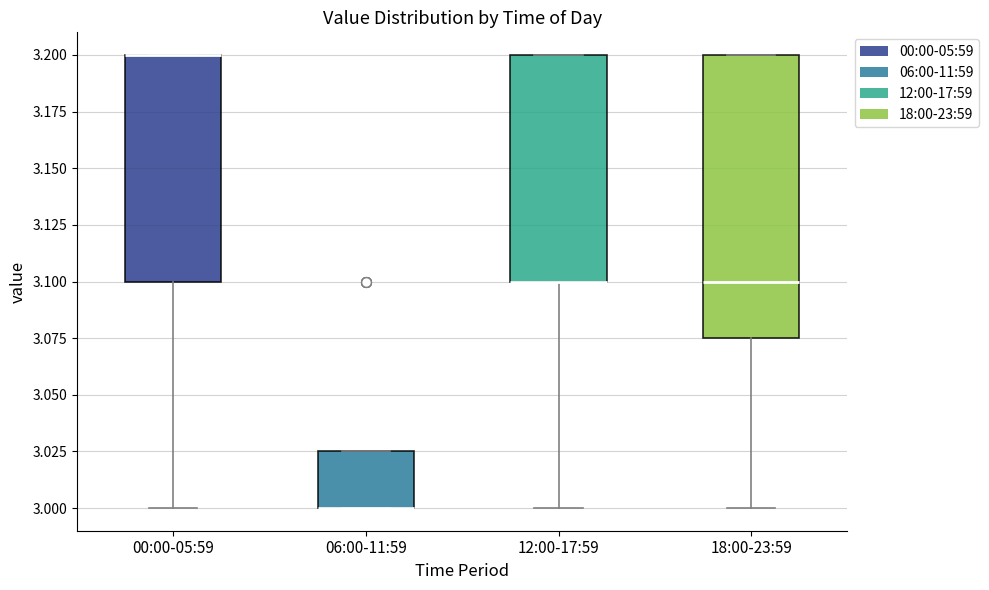

Reading left to right, transcribe this box plot: for each box, give where its median line is, the range the box spans, and where its two whiskers end, as read against the y-axis. The values are not printed on the chart, so give them approximately, as read against the axis.

00:00-05:59: median 3.200 (drawn on the box's upper edge), box 3.100 to 3.200, whiskers 3.000 to 3.200
06:00-11:59: median 3.000 (drawn on the box's lower edge), box 3.000 to 3.025, whiskers 3.000 to 3.025
12:00-17:59: median 3.100 (drawn on the box's lower edge), box 3.100 to 3.200, whiskers 3.000 to 3.200
18:00-23:59: median 3.100, box 3.075 to 3.200, whiskers 3.000 to 3.200